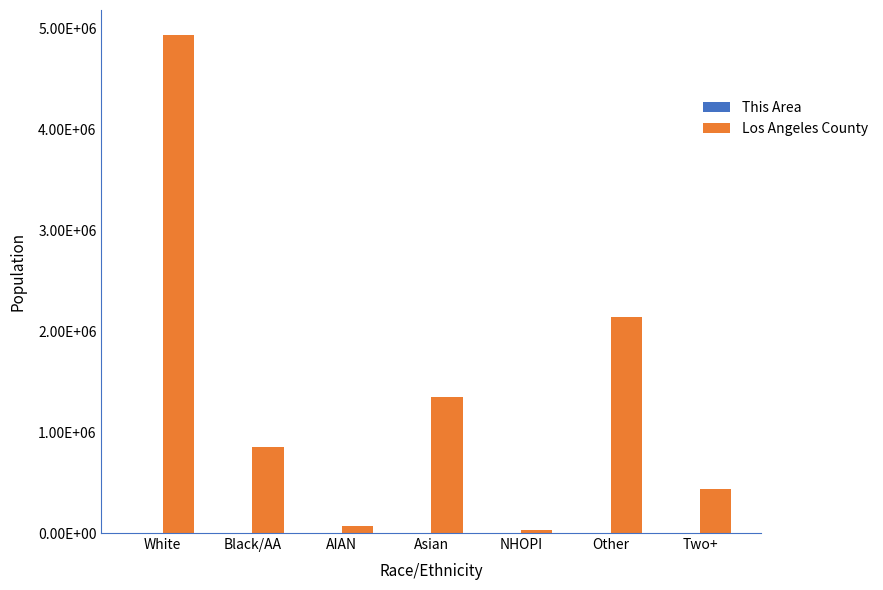

What is the difference between the This Area values at Black/AA and AIAN?

1847